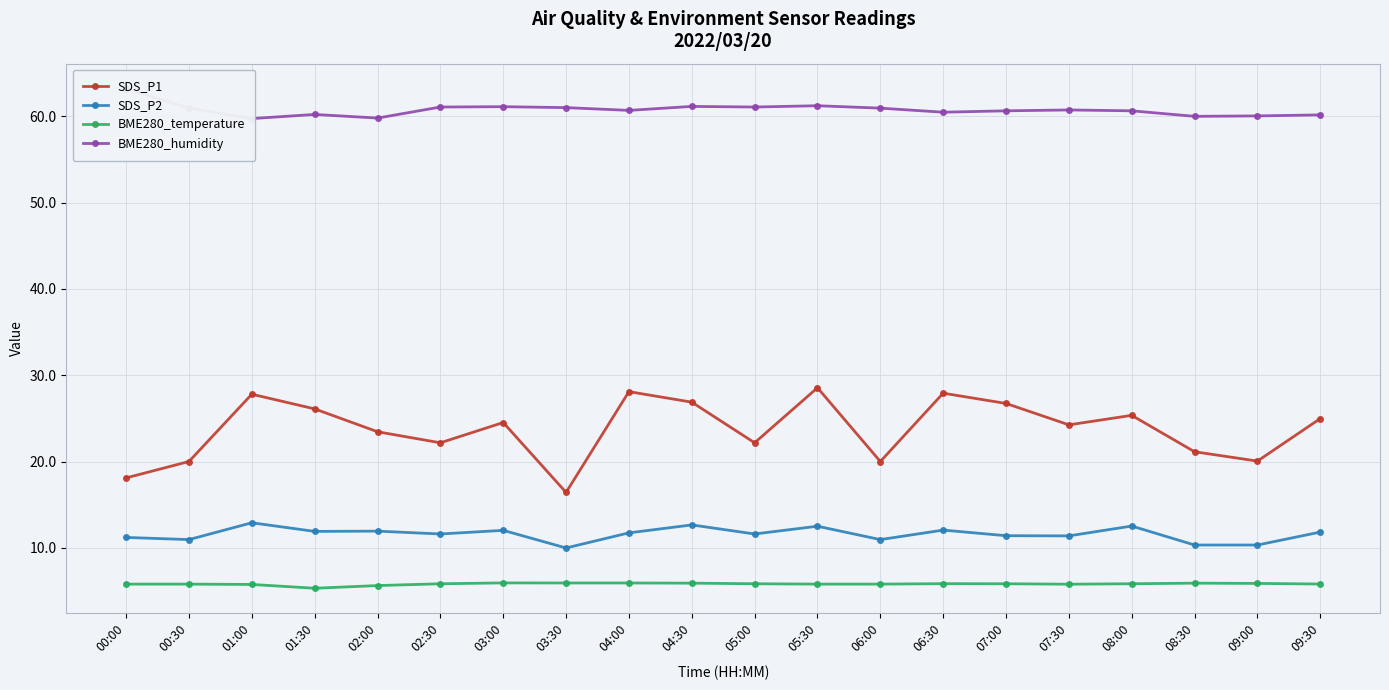

What value does the BME280_humidity series have at 02:00?

59.8